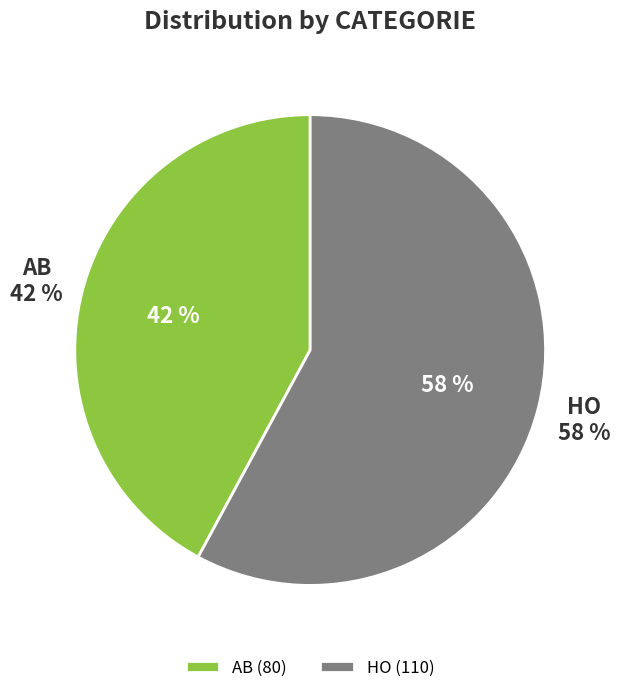

Is there any slice that represents more than half of the pie?

Yes